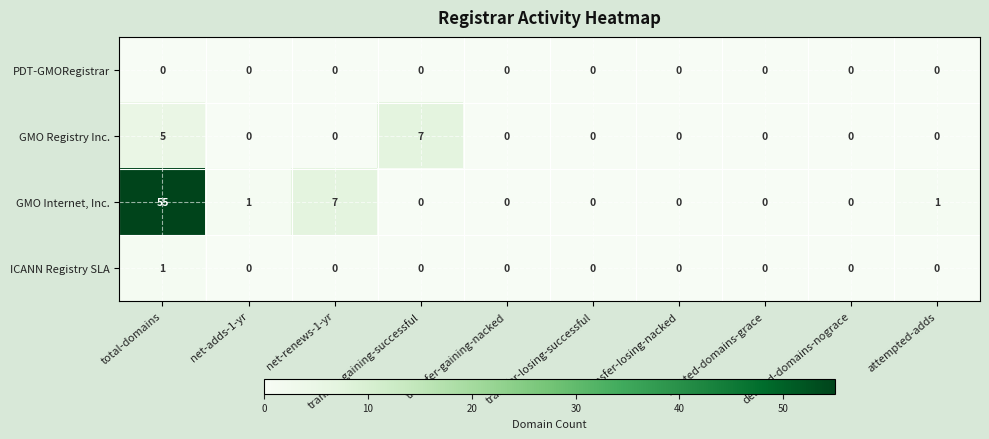

What is the average value of the GMO Internet, Inc. series?

6